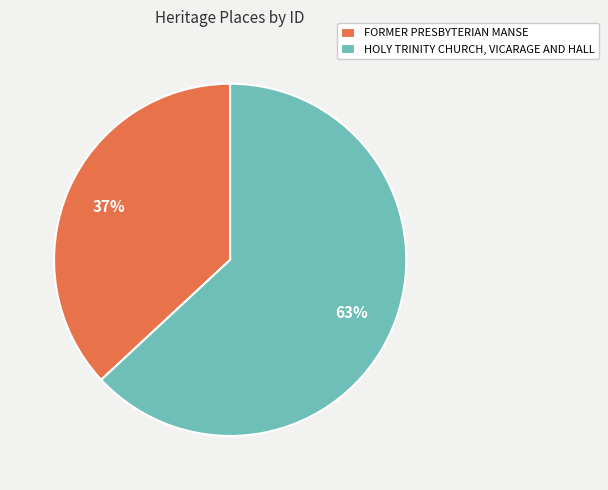

How many segments does this pie chart have?

2